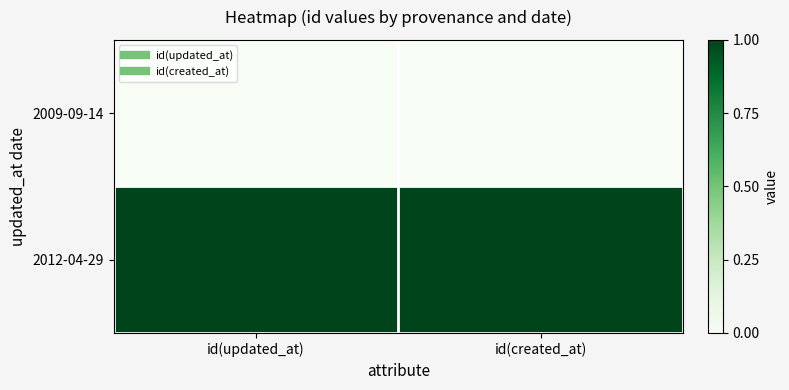

Which category has the lowest value across all series?

id(updated_at)